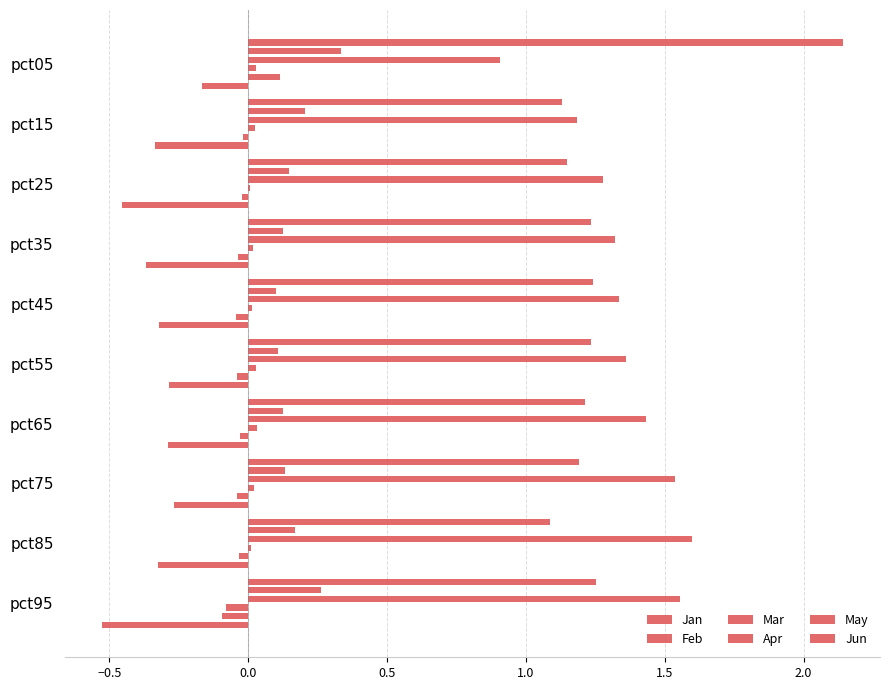

What is the difference between the maximum and minimum values in the Jan series?

0.4